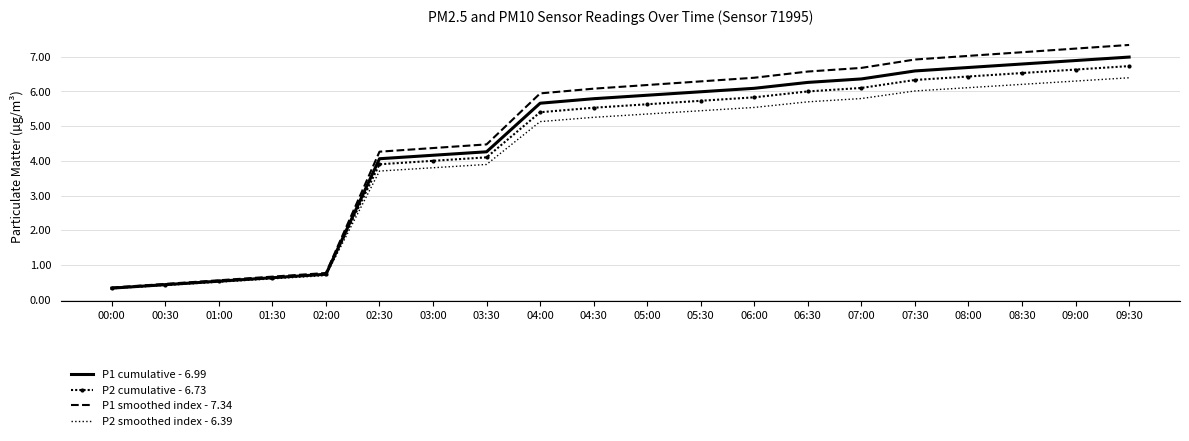

What is the total value across all series at 08:00?

26.3